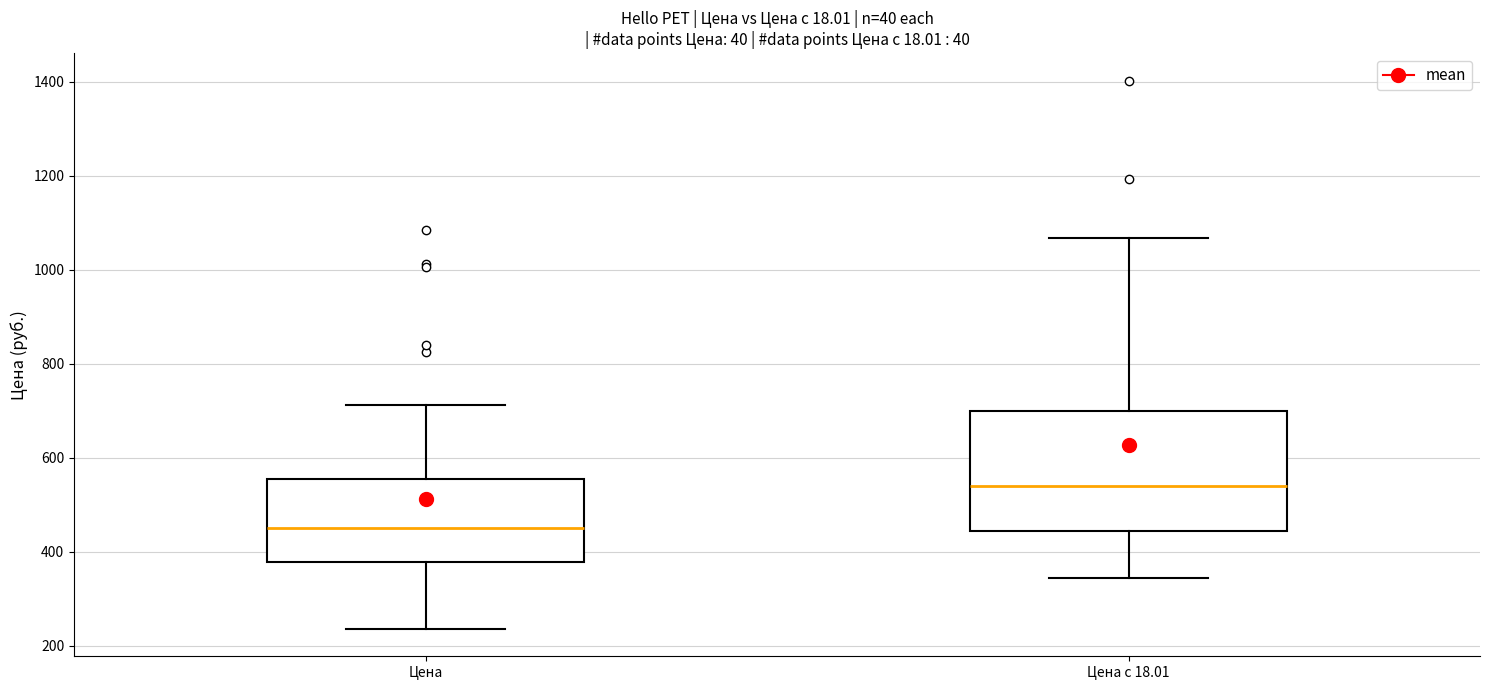

Which box has the lowest median line?

Цена